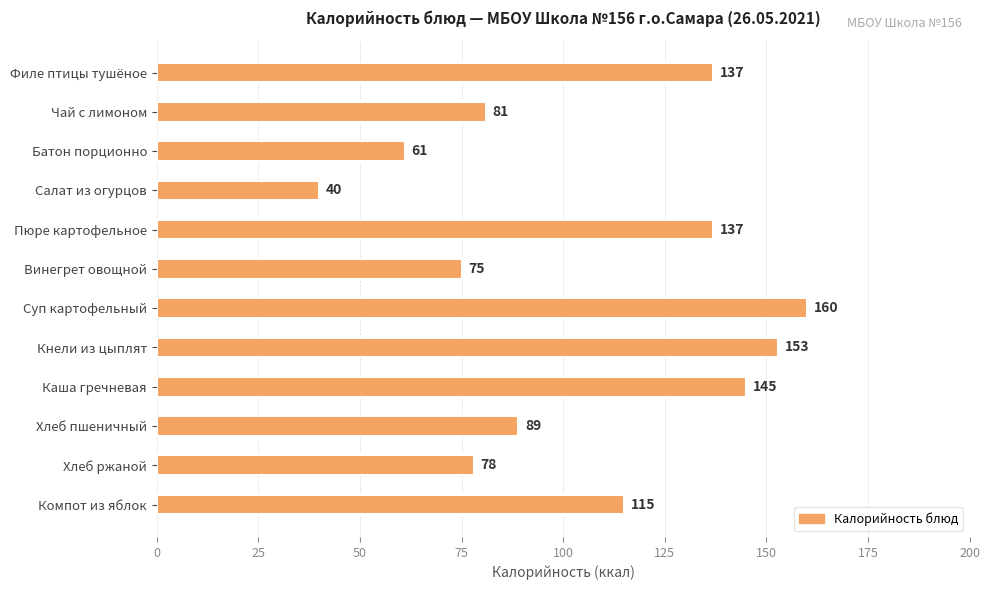

What is the label of the 5th bar from the bottom?

Кнели из цыплят